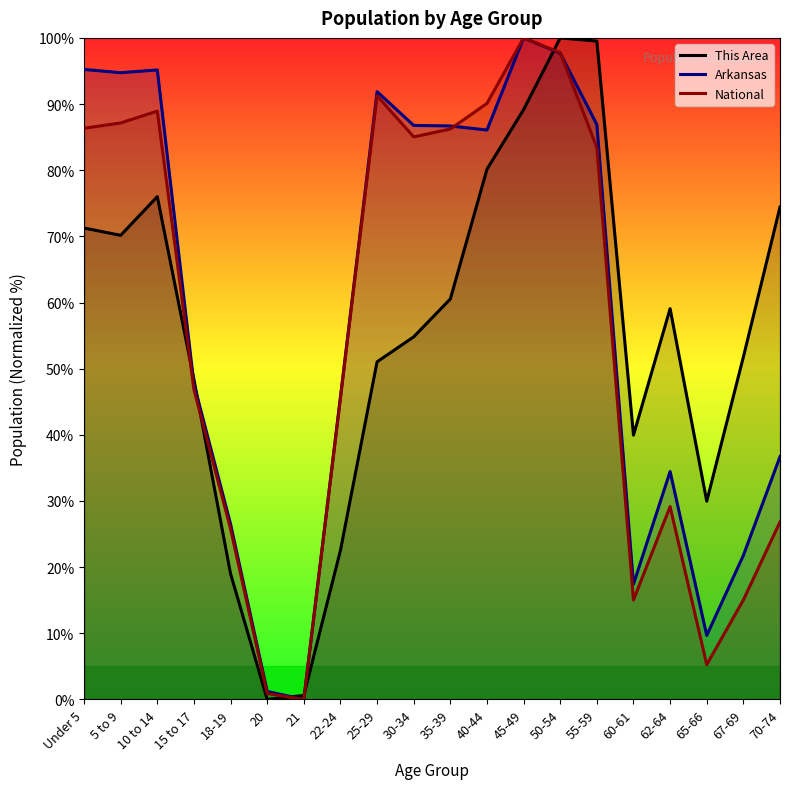

How many interior local valleys does the This Area series have?

4